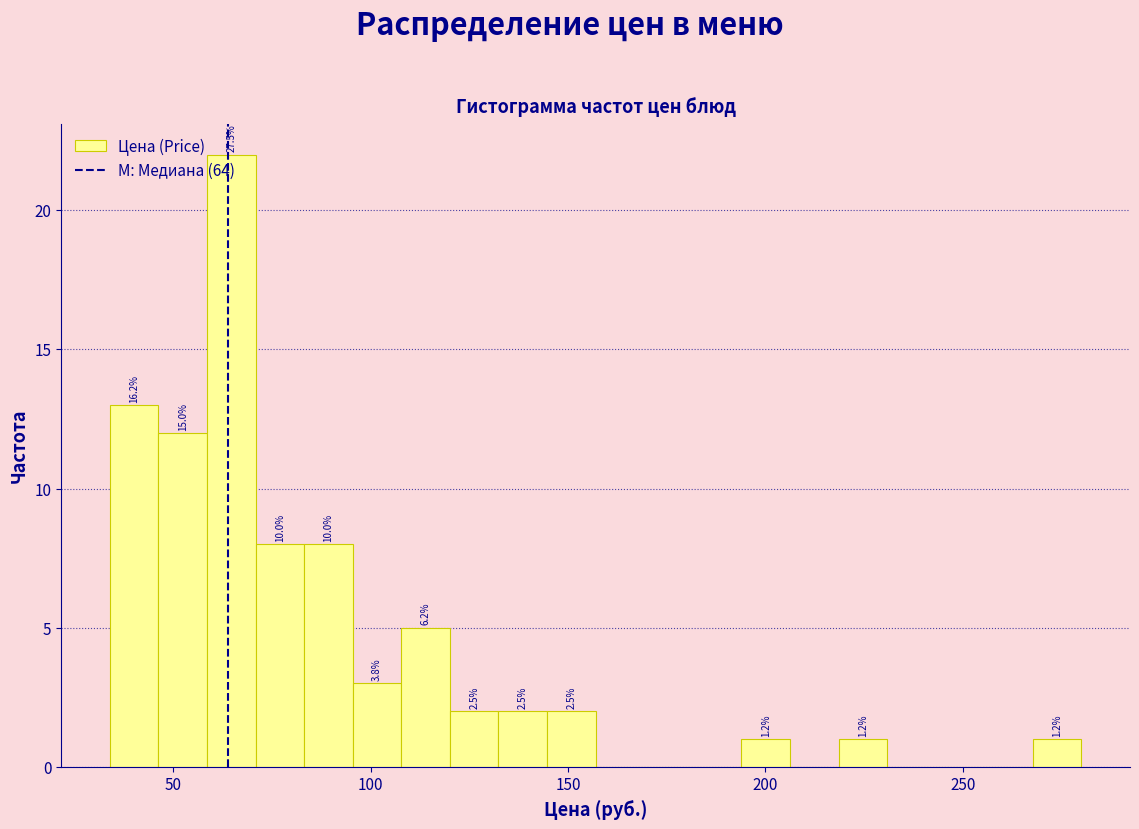

Read against the x-axis, roughly where is the centre of the tallest bar?

65